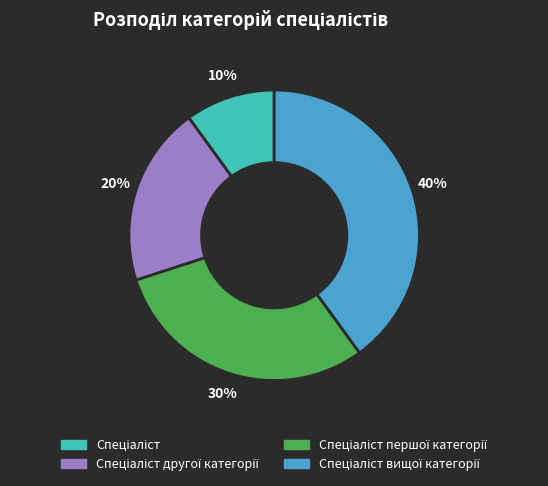

To the nearest percent, what is the difference between the largest and smallest slice percentages?

30%